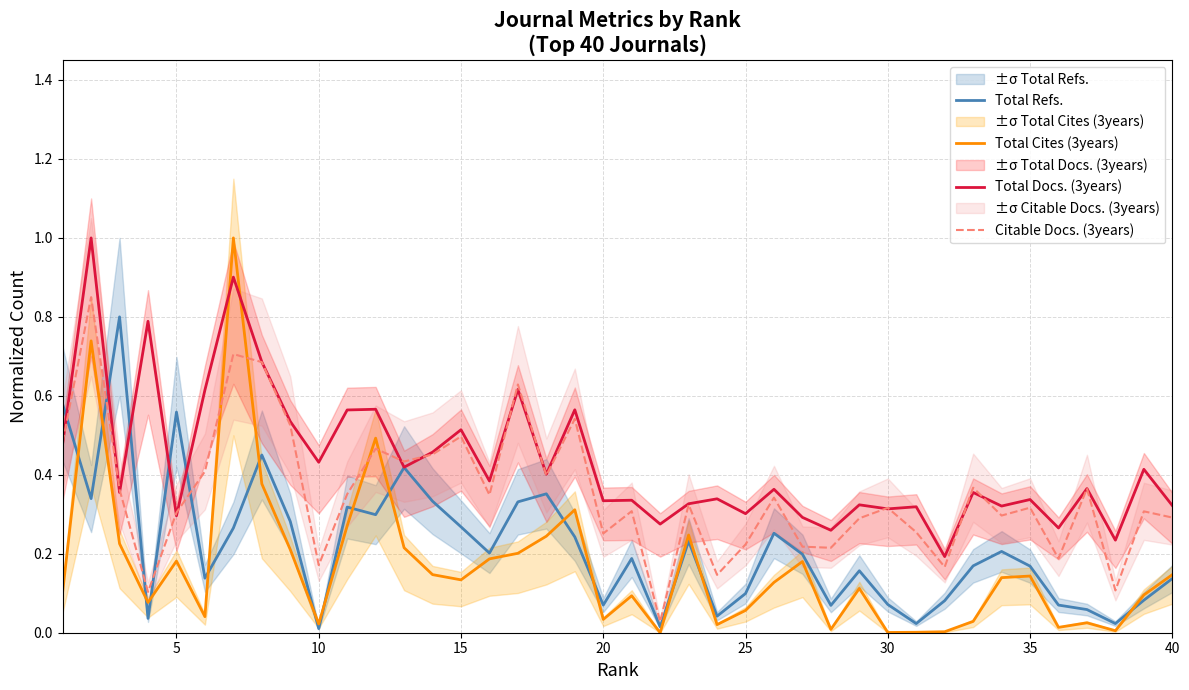

How many intersections are there between Total Cites (3years) and Total Docs. (3years)?

2